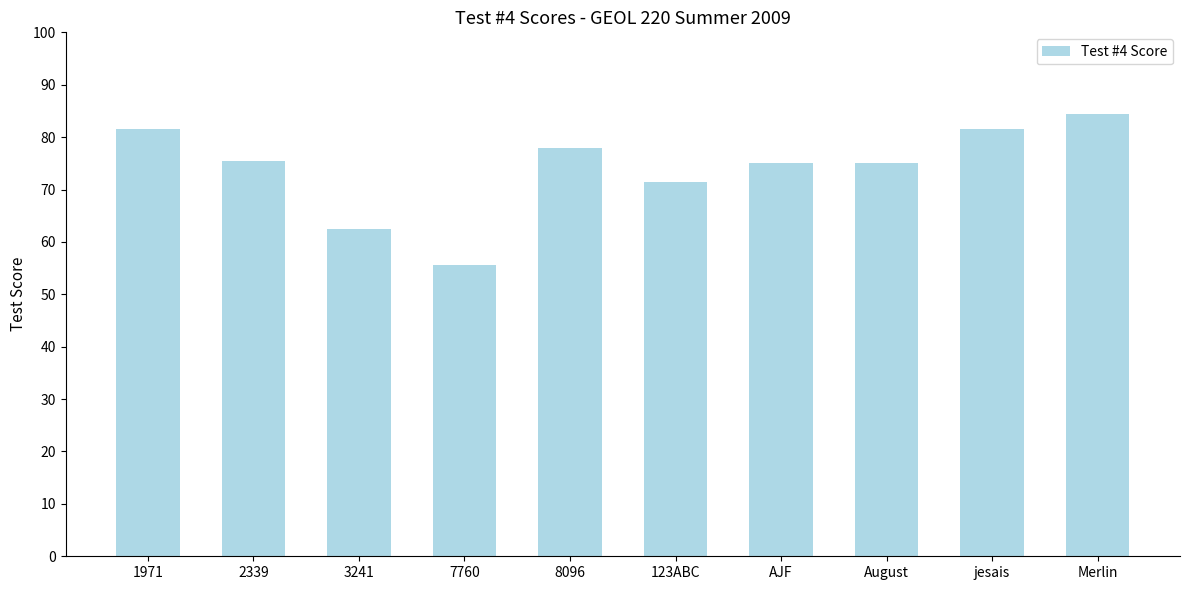

Reading left to right, list all the values displayed in this chart.

81.5	75.5	62.5	55.5	78.0	71.5	75.0	75.0	81.5	84.5